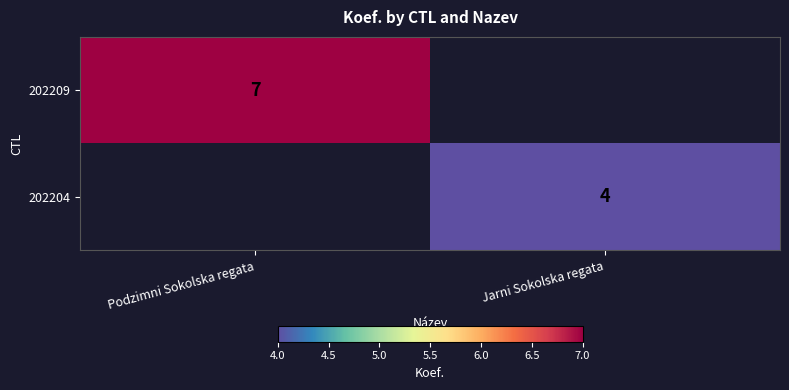

Is it true that 202204 equals 2 at Jarni Sokolska regata?

False